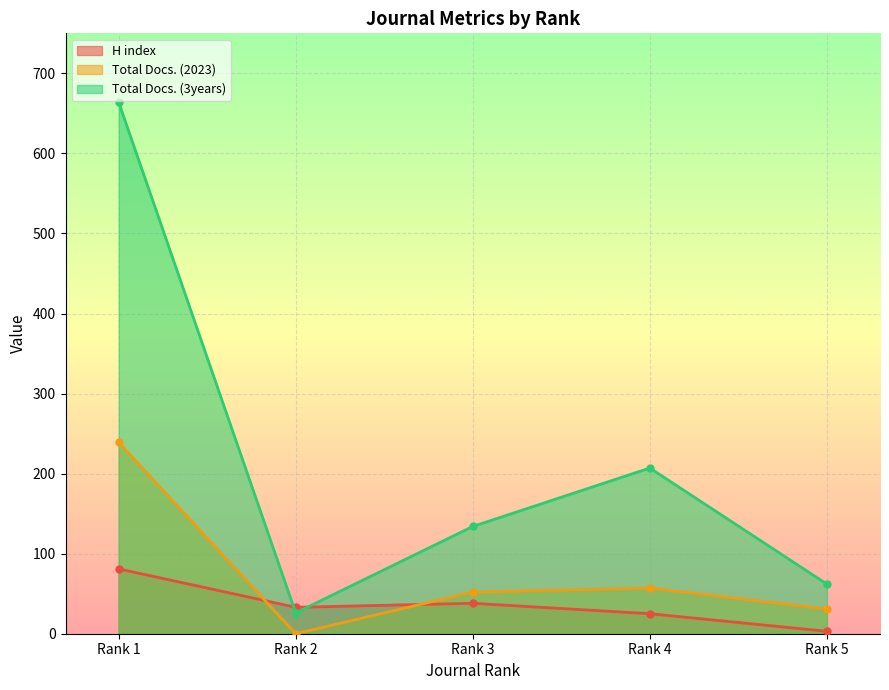

At which category does Total Docs. (3years) reach its first local peak?

Rank 4